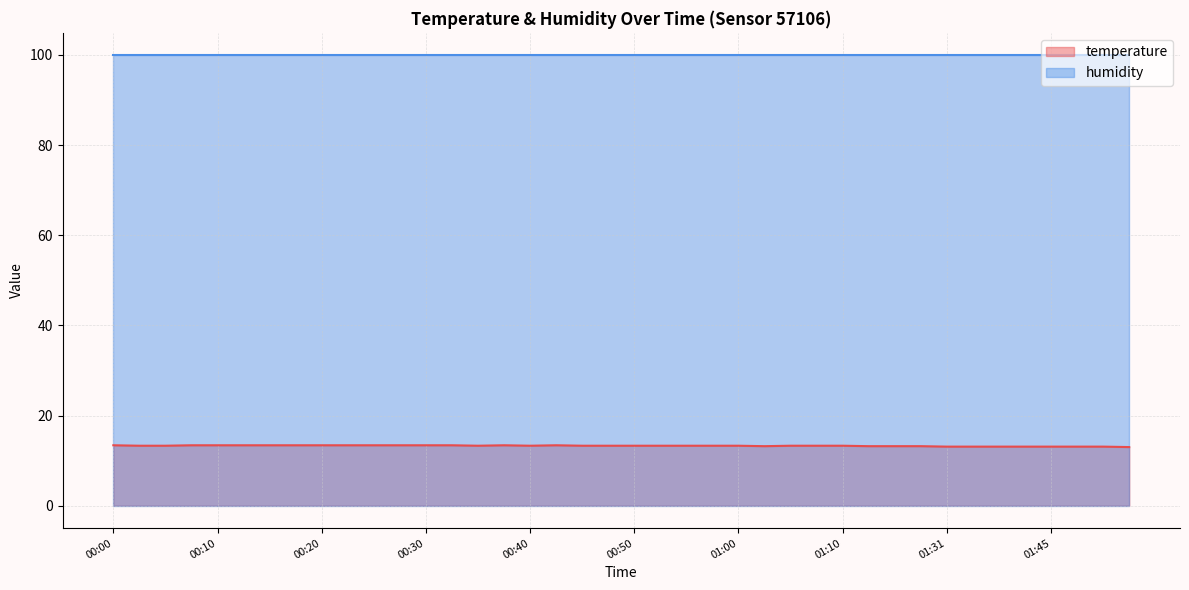

Reading left to right, extract all data points from this chart.

00:00=13.4	00:03=13.3	00:05=13.3	00:08=13.4	00:10=13.4	00:13=13.4	00:15=13.4	00:17=13.4	00:20=13.4	00:22=13.4	00:25=13.4	00:27=13.4	00:30=13.4	00:32=13.4	00:35=13.3	00:37=13.4	00:40=13.3	00:42=13.4	00:44=13.3	00:47=13.3	00:50=13.3	00:52=13.3	00:55=13.3	00:57=13.3	01:00=13.3	01:02=13.2	01:05=13.3	01:07=13.3	01:10=13.3	01:17=13.2	01:20=13.2	01:29=13.2	01:31=13.1	01:37=13.1	01:40=13.1	01:42=13.1	01:45=13.1	01:47=13.1	01:50=13.1	01:52=13.0